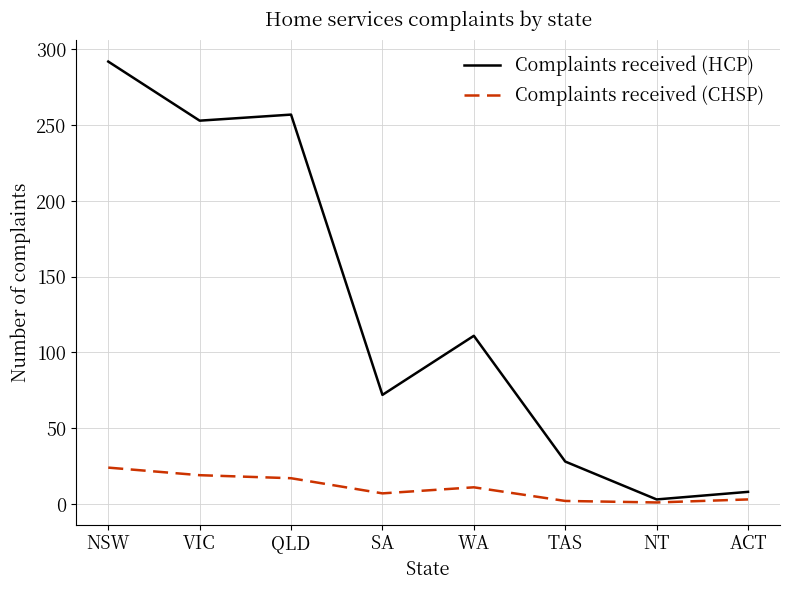

The value of Complaints received (HCP) at ACT is 8. True or false?

True